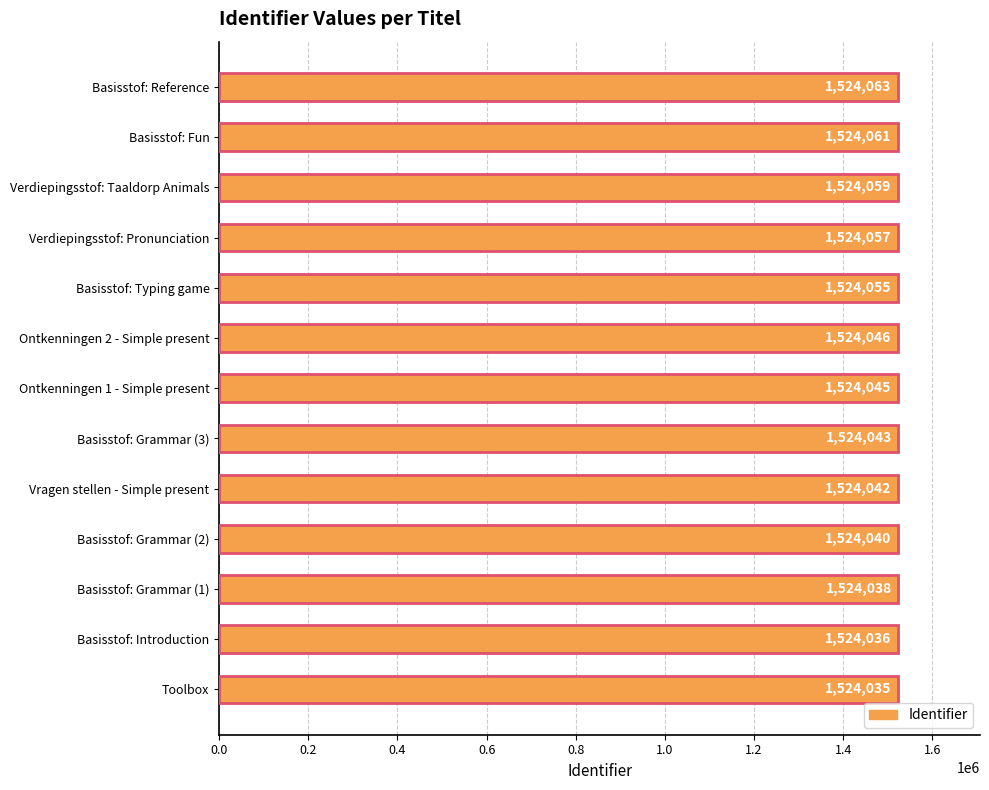

How many values are below 1524045?

6